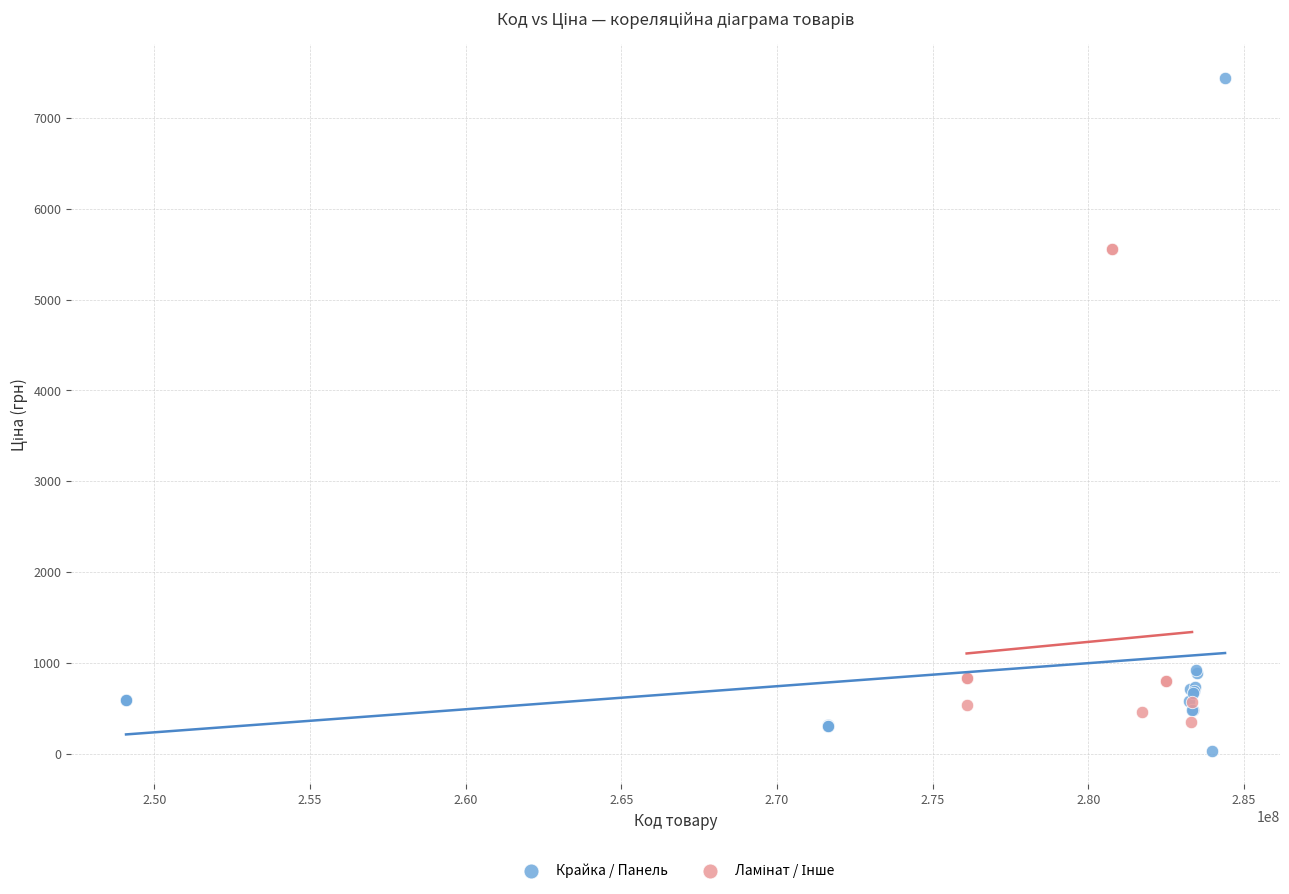

Which series contains the highest Y value?

Крайка / Панель